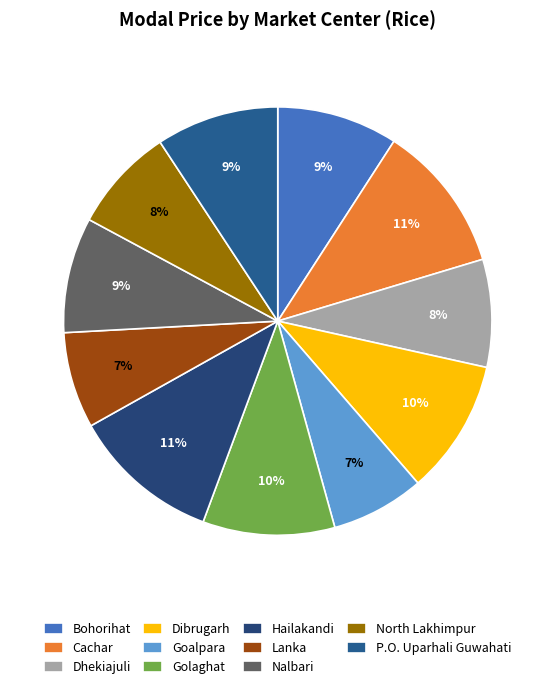

To the nearest percent, what percentage of the pie is North Lakhimpur?

8%